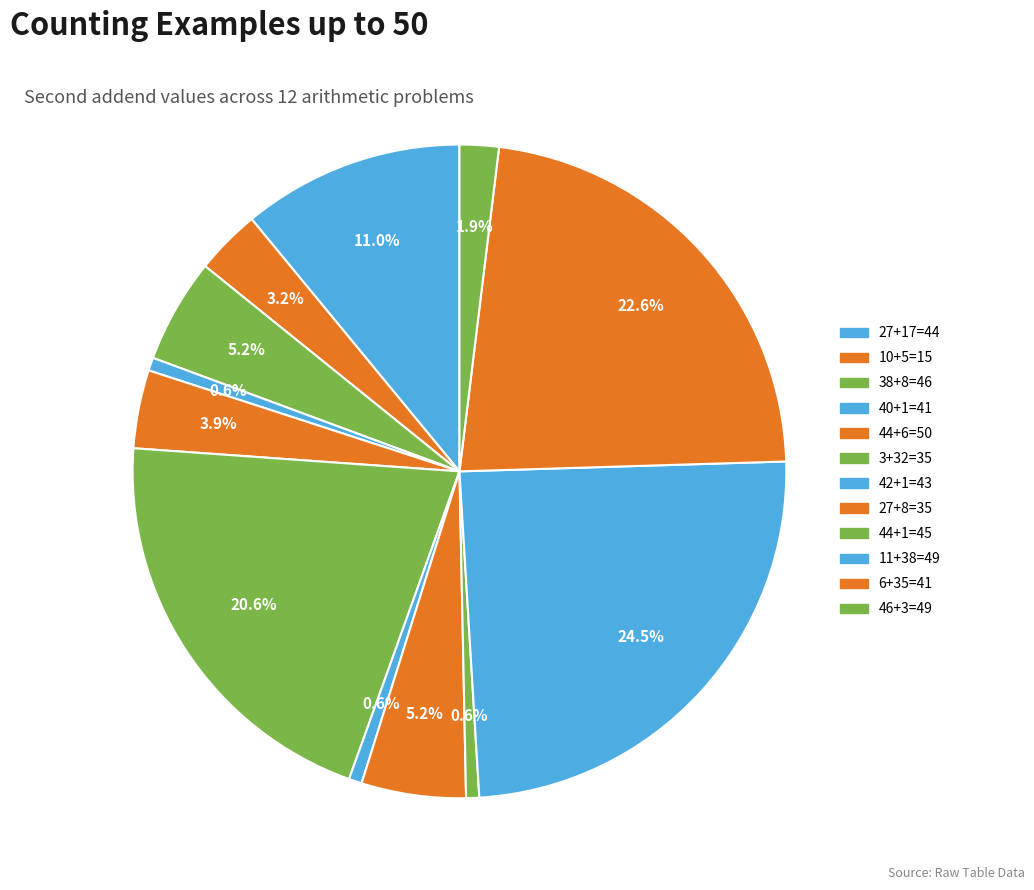

To the nearest percent, what is the average slice percentage?

8%